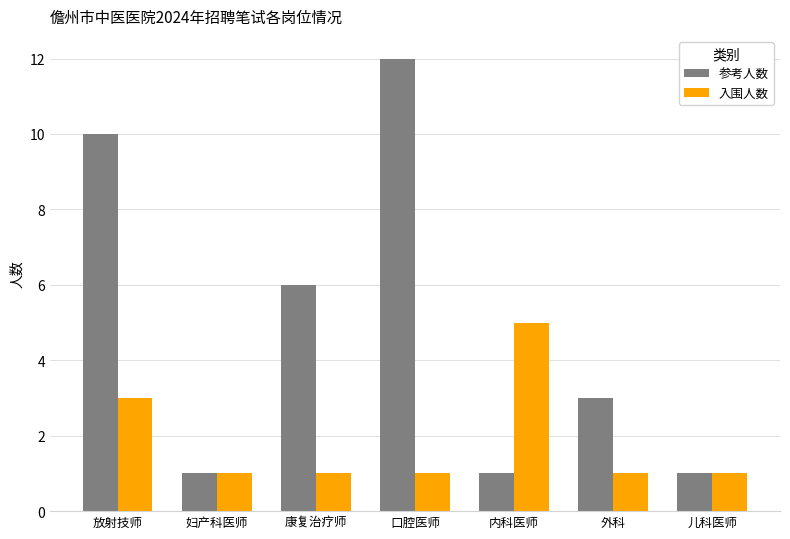

How many bars are there in total?

14